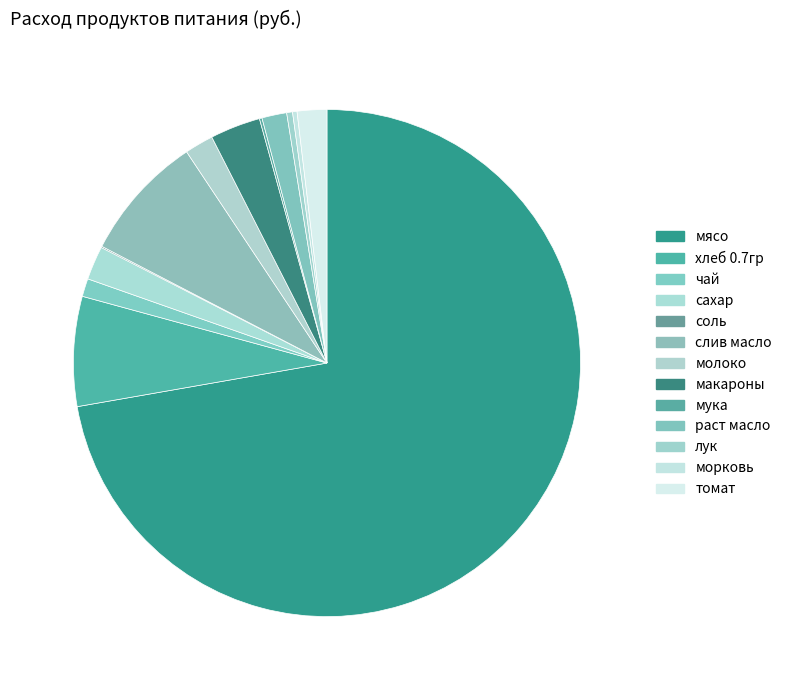

What is the change in value from слив масло to мука?

-1255.3